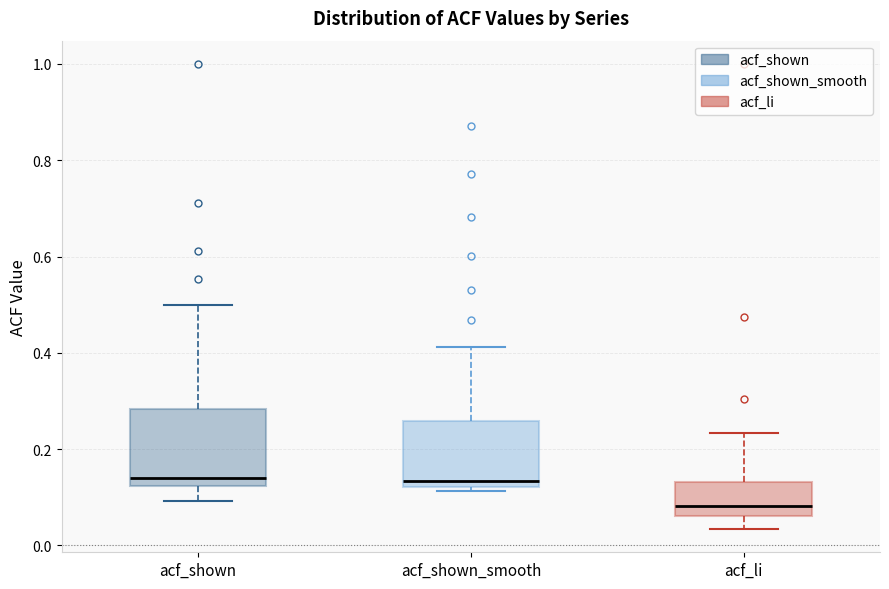

Where does the upper whisker of the box for acf_shown end on the y-axis? The values are not printed on the chart, so give them approximately, as read against the axis.

0.50